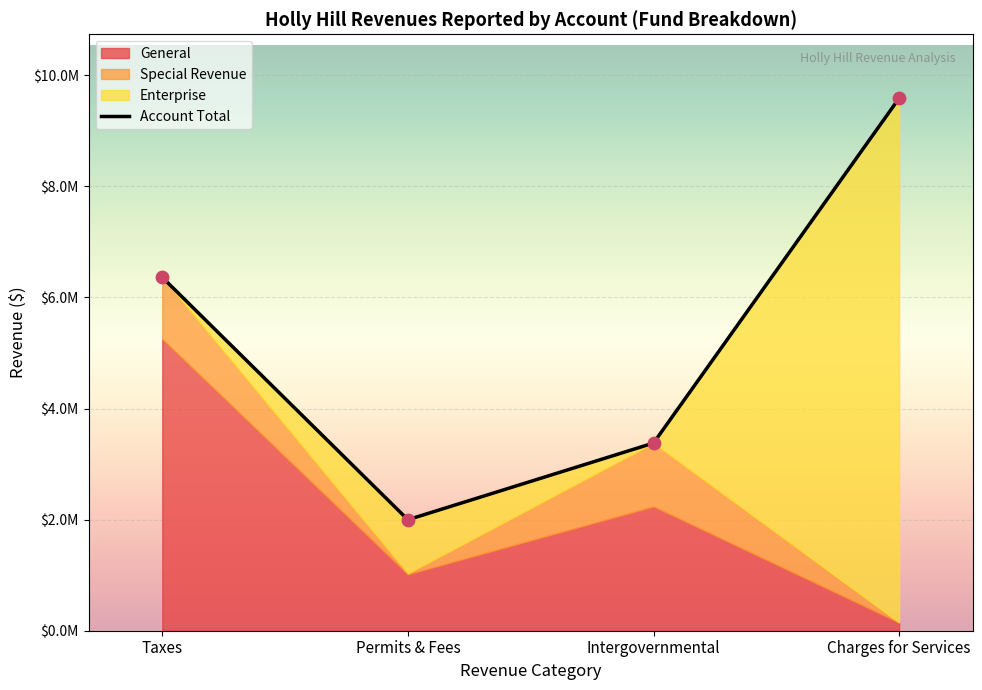

Approximately how many times larger is the value at Intergovernmental compared to Charges for Services?

0.4